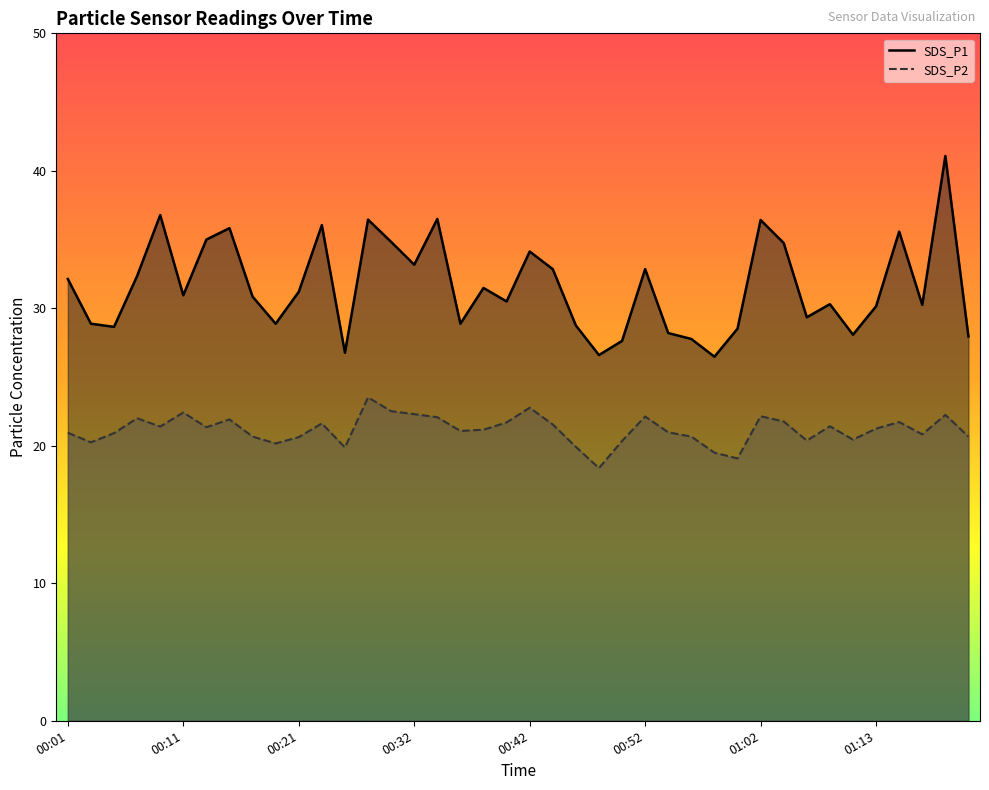

At which label is SDS_P2 closest to 20?

00:46